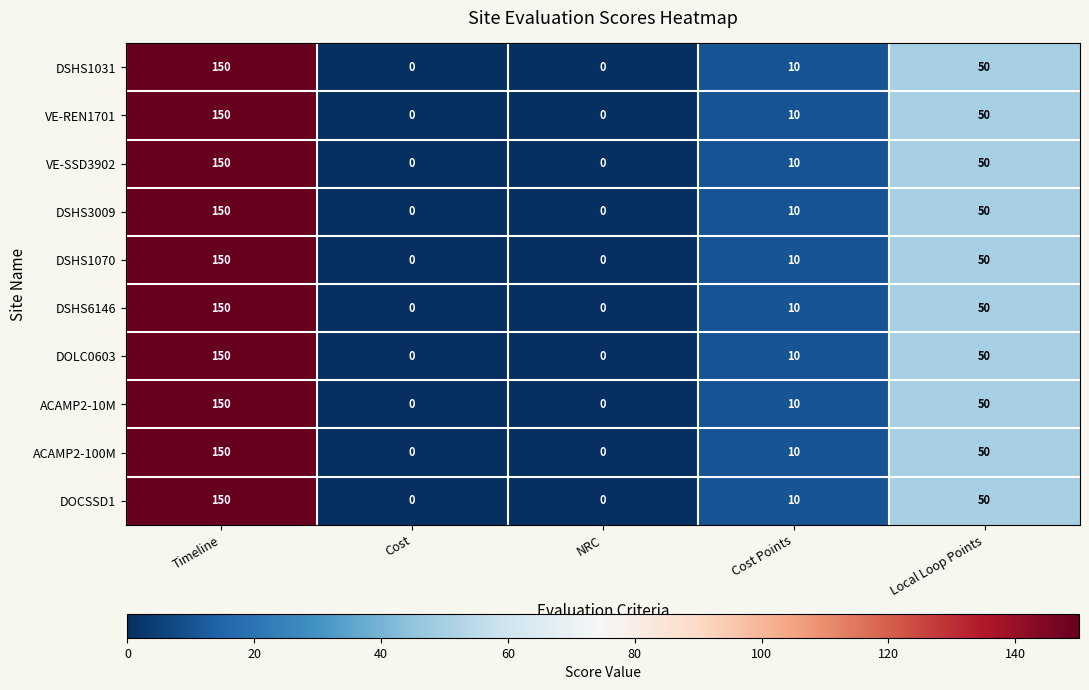

At which category is the sum across all series the highest?

Timeline